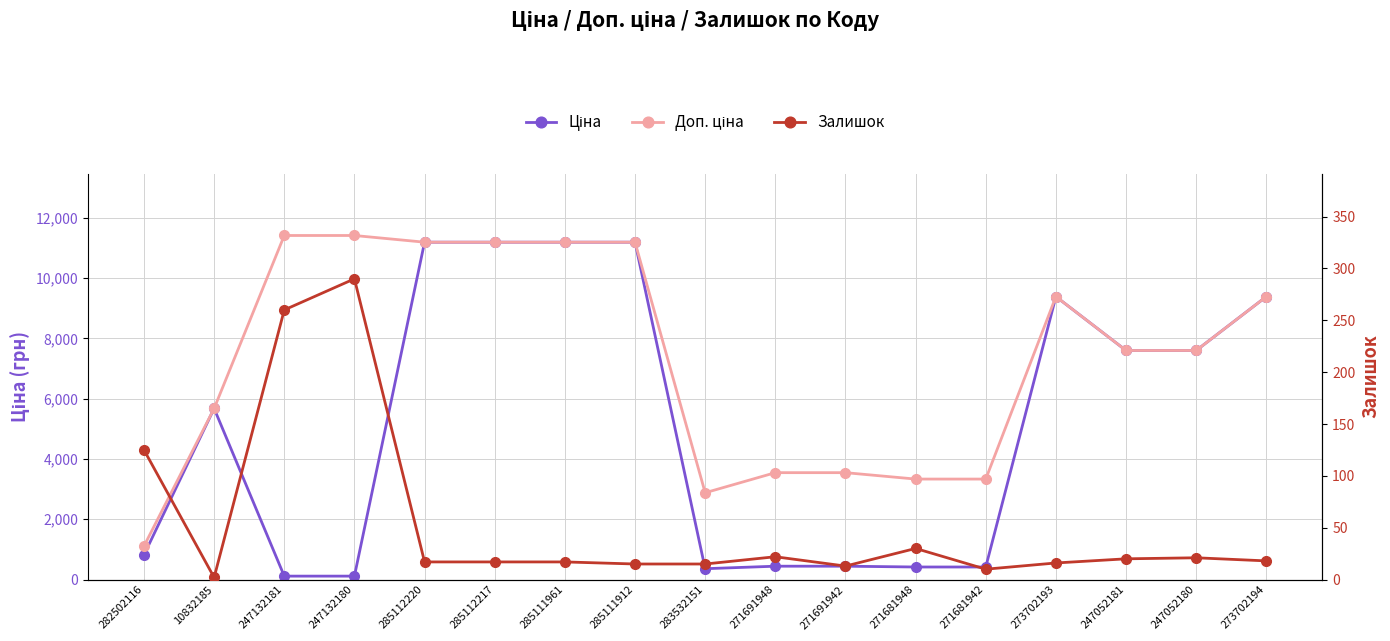

How many data points in Доп. ціна are above 7596?

10